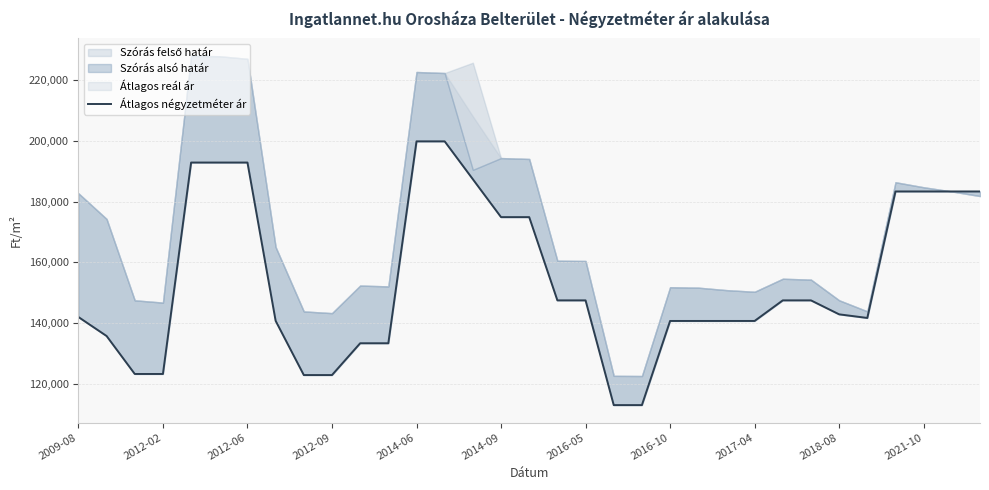

How many lines are shown in the chart?

1